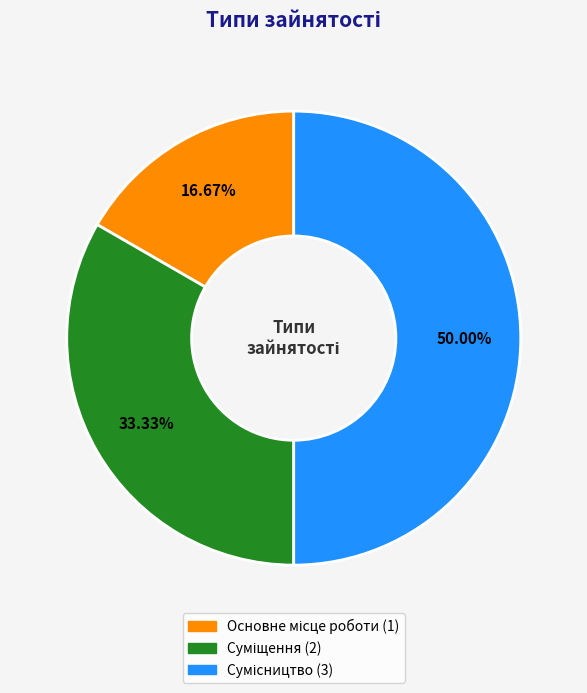

Which slice is the largest?

Сумісництво